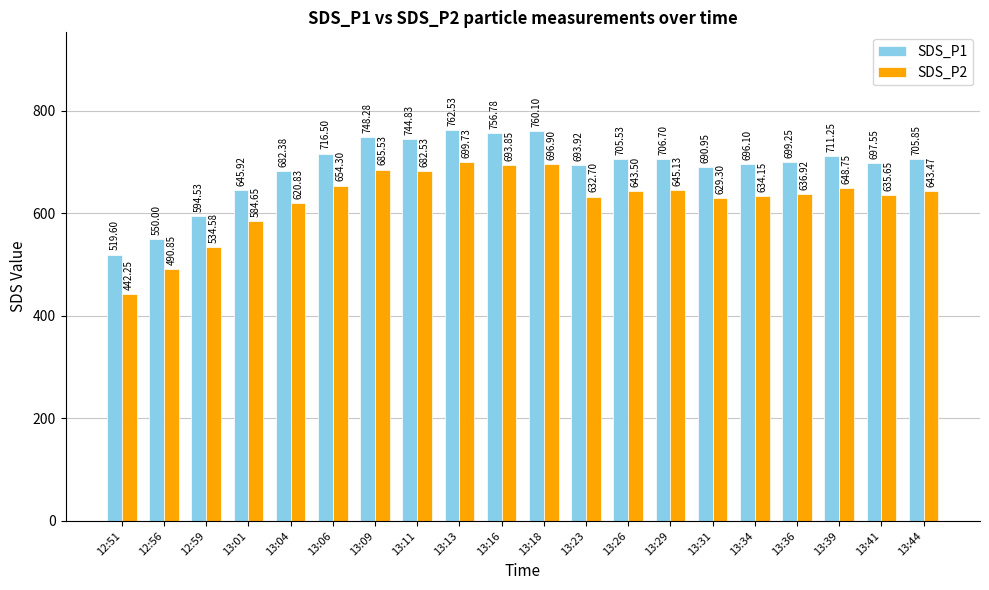

What are all the series names shown in the legend?

SDS_P1, SDS_P2